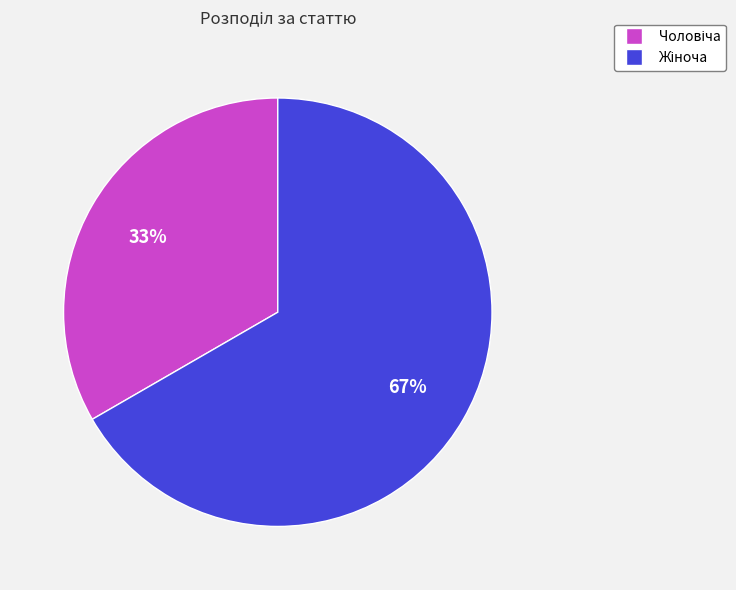

Does any single category account for the majority?

Yes